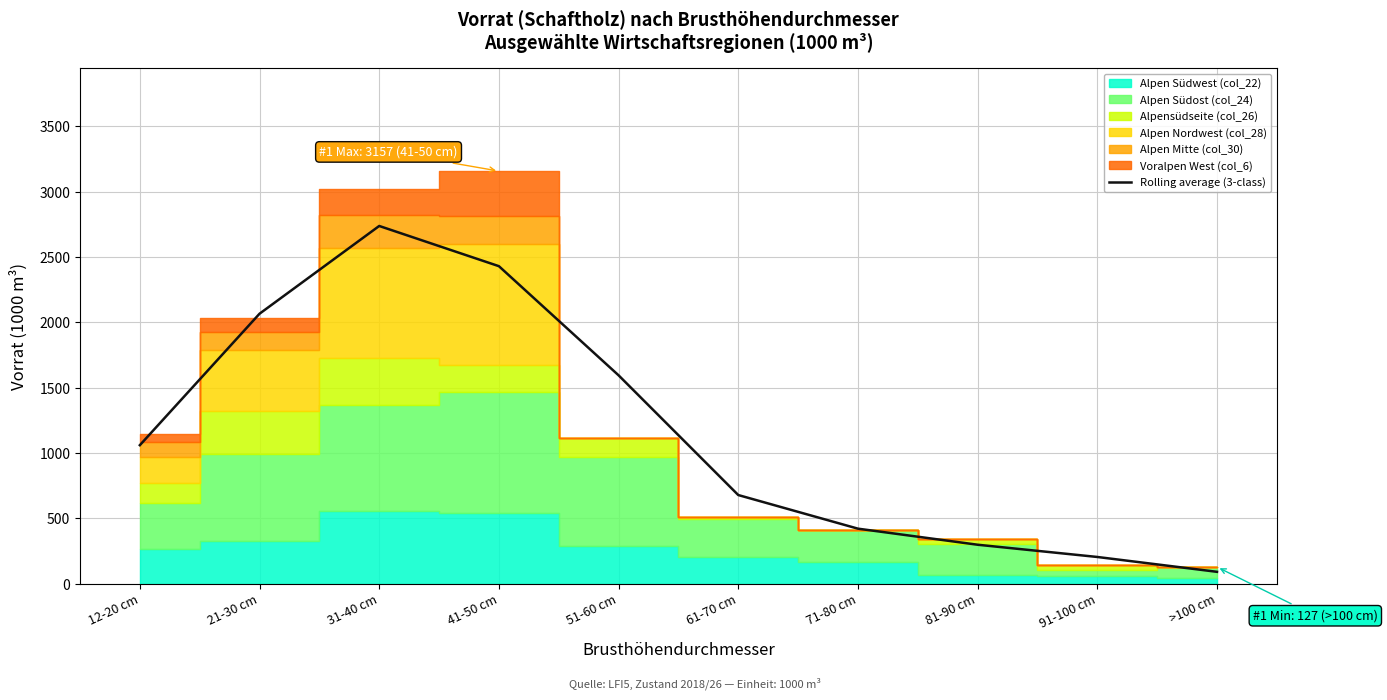

How many points are higher than both their immediate neighbors (excluding endpoints)?

1